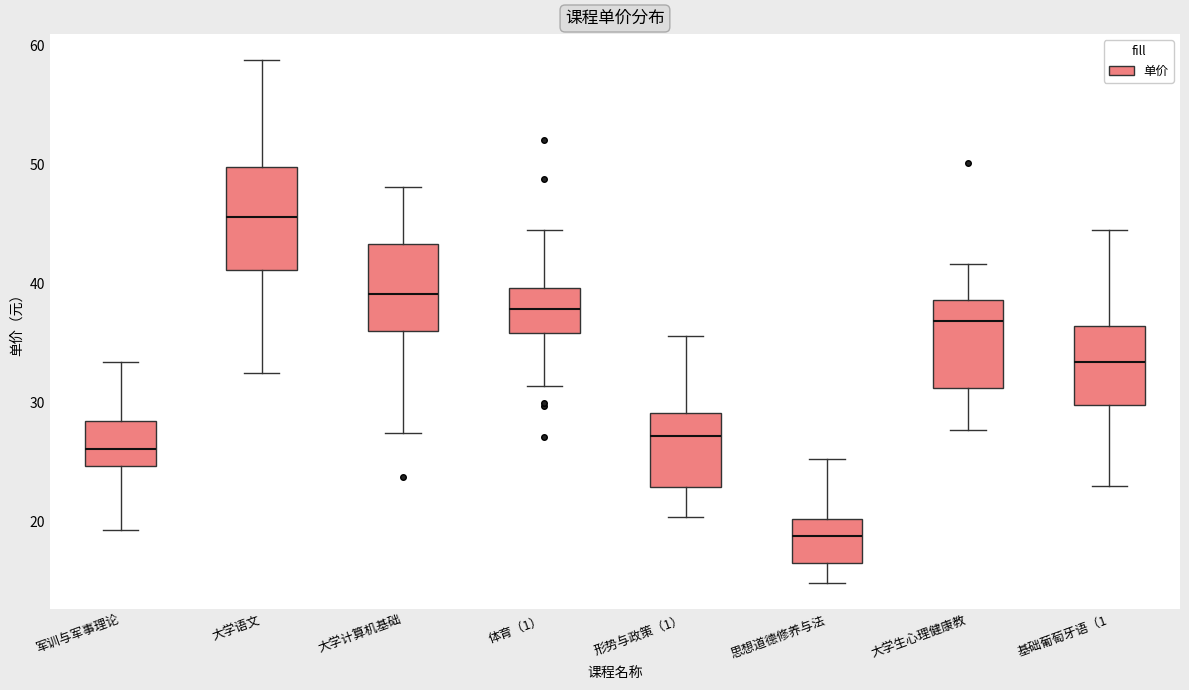

Comparing the boxes themselves (not the whiskers), which one is the tallest?

大学语文